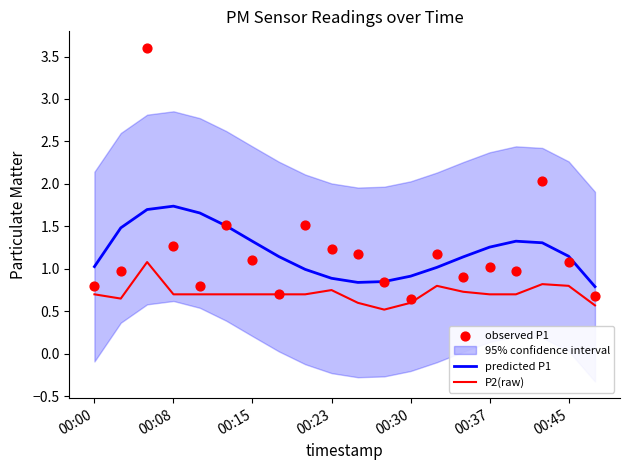

What is the highest value of the predicted P1 series?

1.7